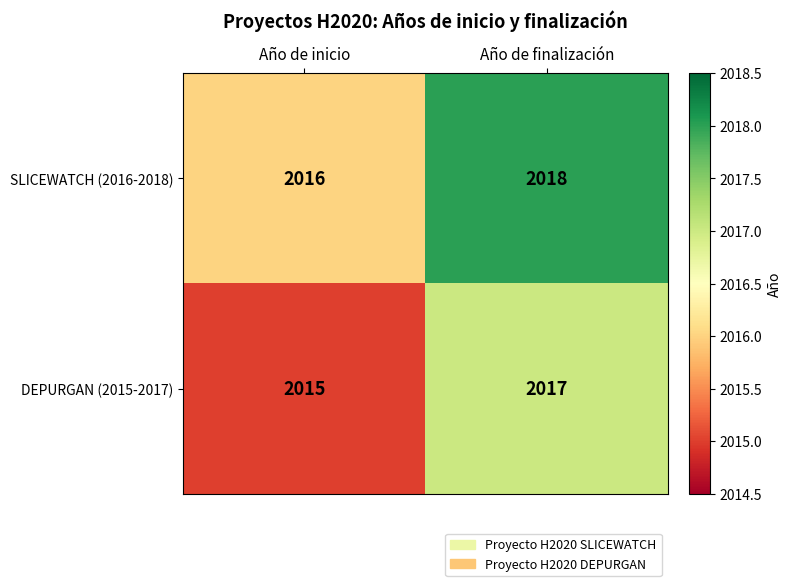

True or false: DEPURGAN (2015-2017) has a value of 2648 at Año de inicio.

False